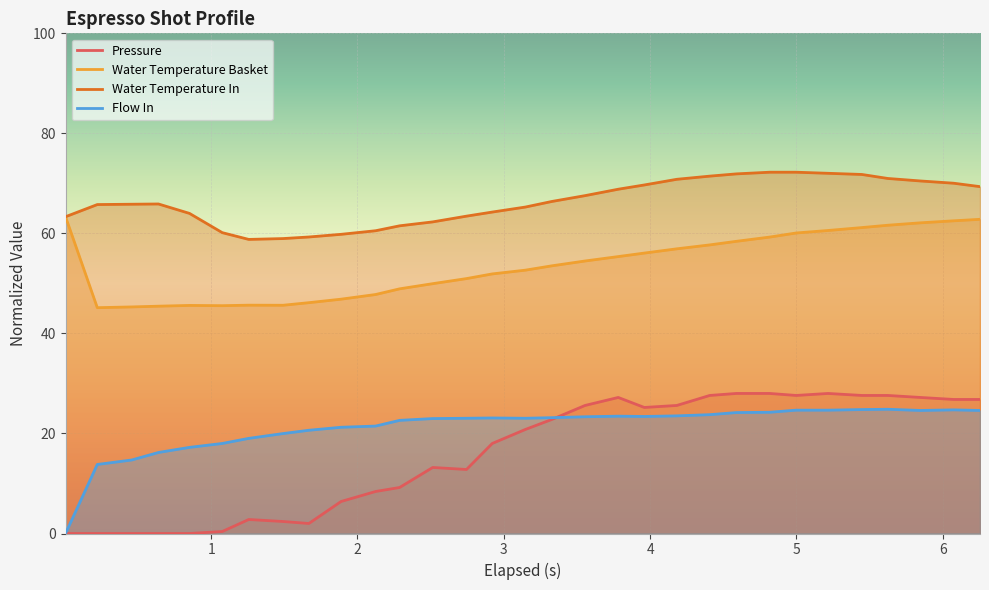

What is the maximum value shown in the chart?

72.2